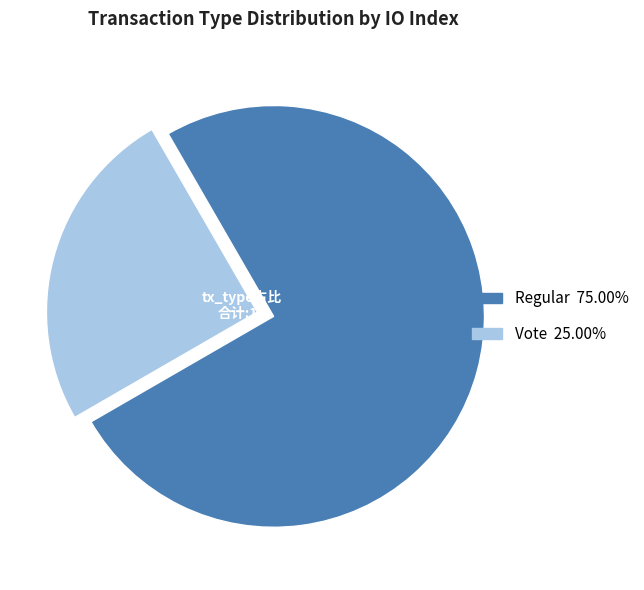

Rank the categories by value from highest to lowest.

Regular, Vote